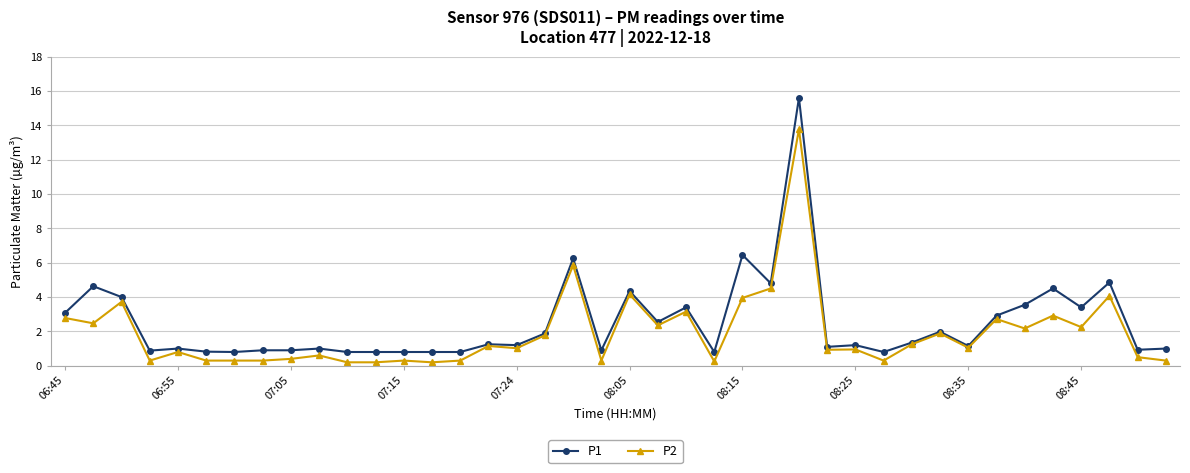

Which series has the widest spread of values?

P1